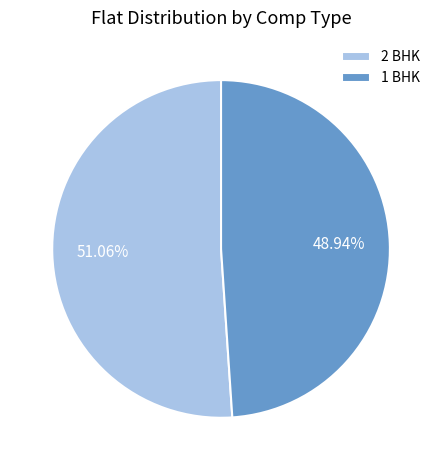

Is the sum of 2 BHK and 1 BHK greater than half?

Yes